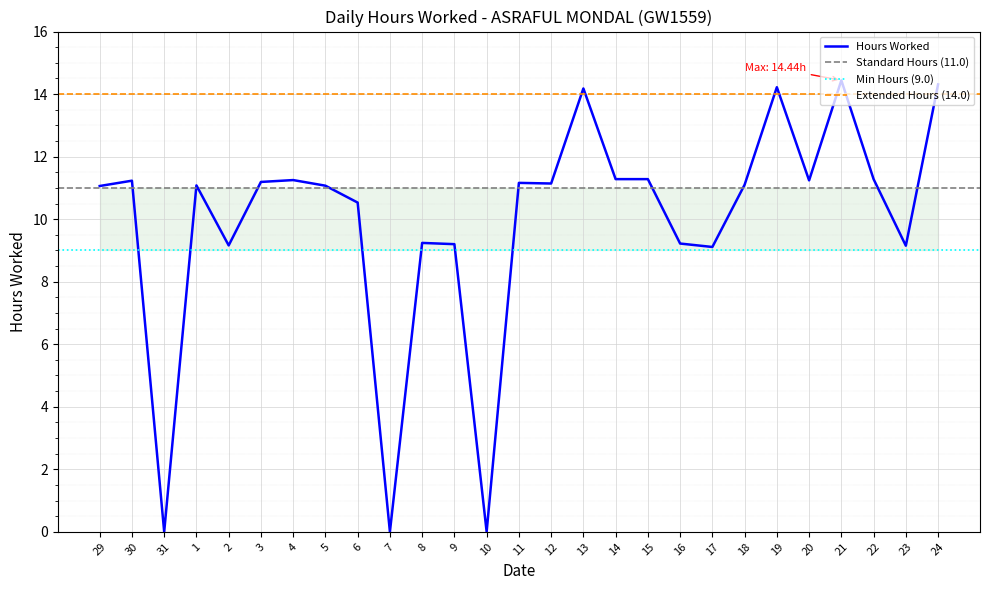

At which category does the chart reach its peak across all series?

21